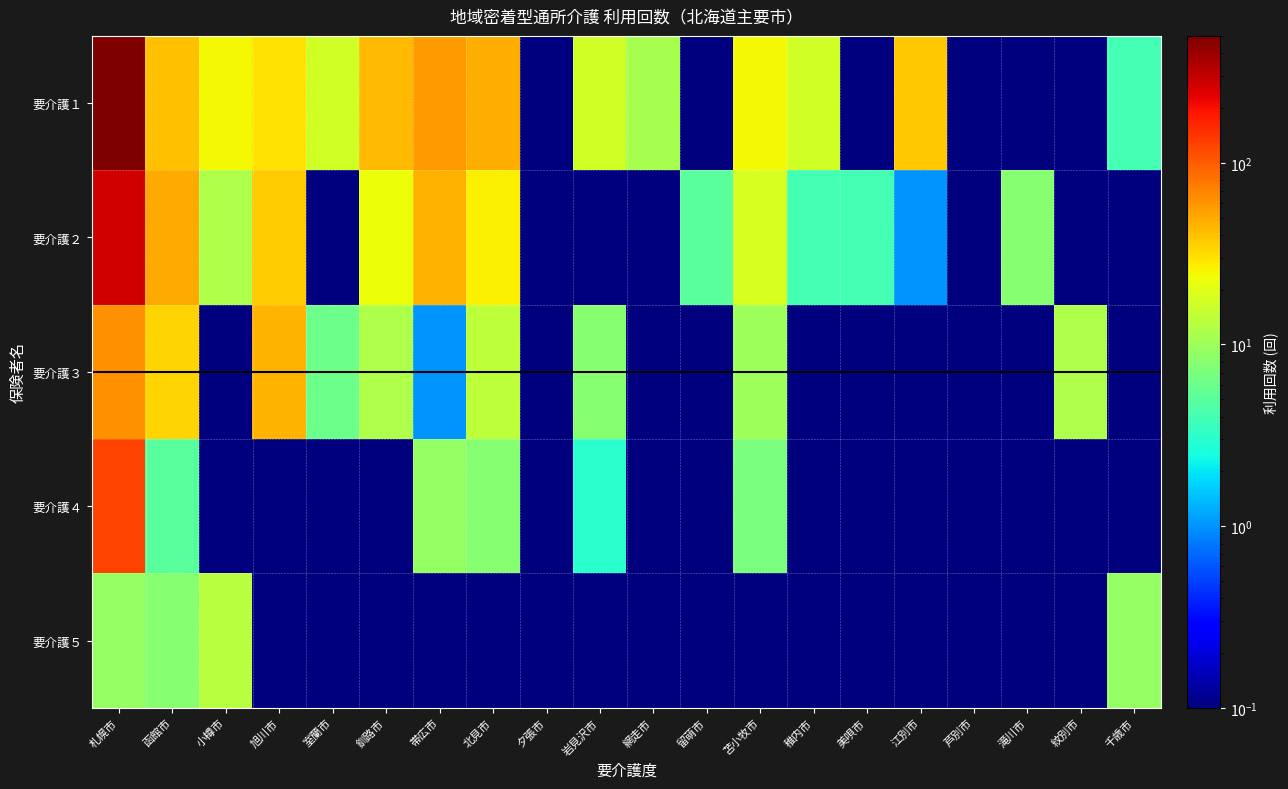

Which series has the widest spread of values?

要介護１